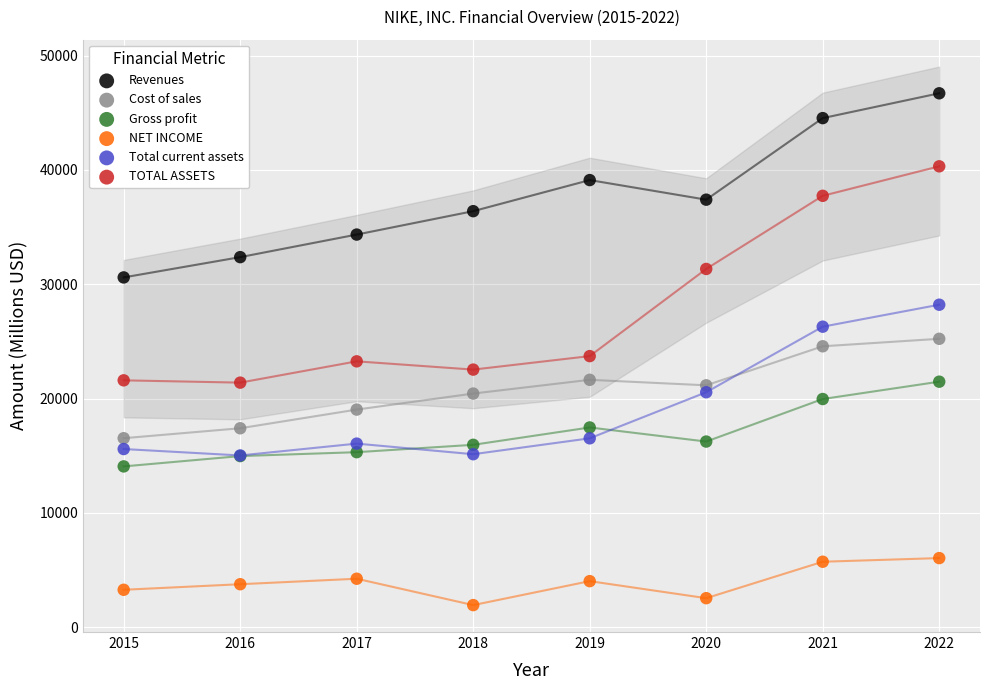

What are all the series names shown in the legend?

Revenues, Cost of sales, Gross profit, NET INCOME, Total current assets, TOTAL ASSETS